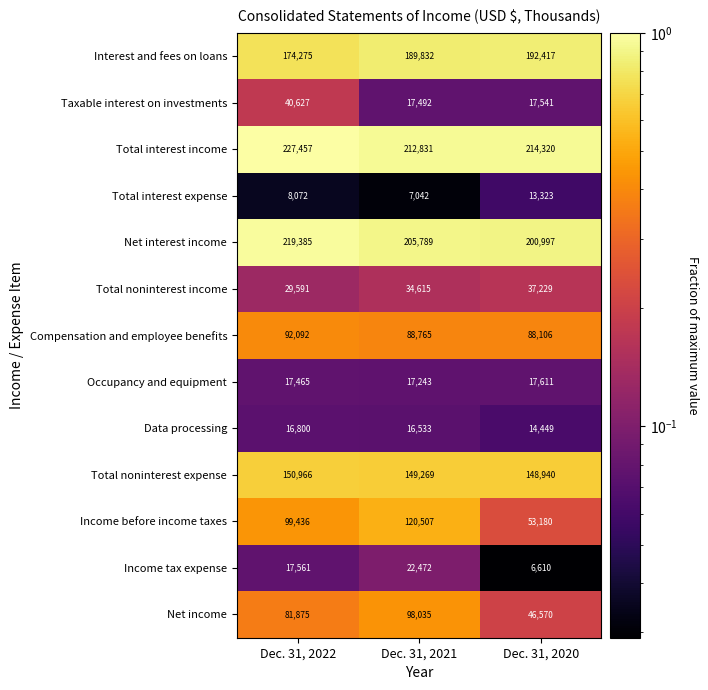

Between Dec. 31, 2022 and Dec. 31, 2020, which series saw the biggest shift?

Income before income taxes